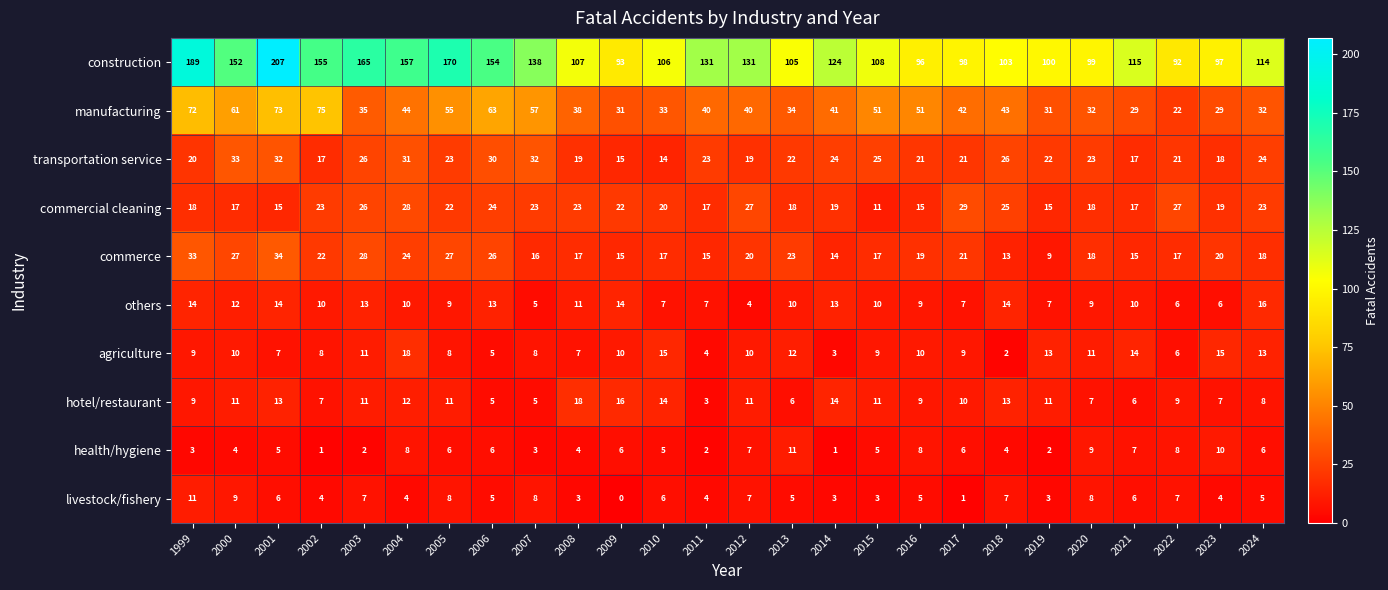

Which series changed the most between 2002 and 2014?

manufacturing